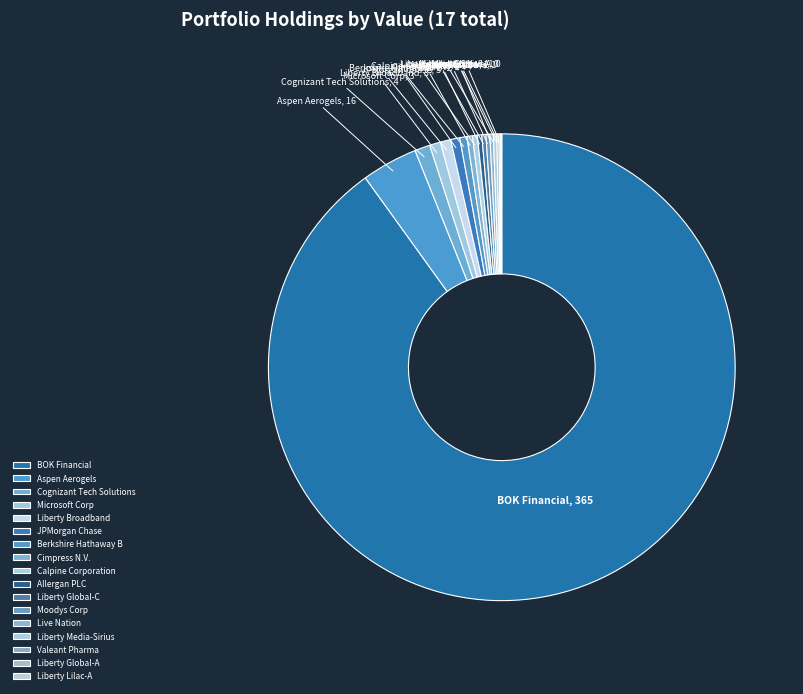

Is the sum of Cognizant Tech Solutions and Berkshire Hathaway B greater than half?

No